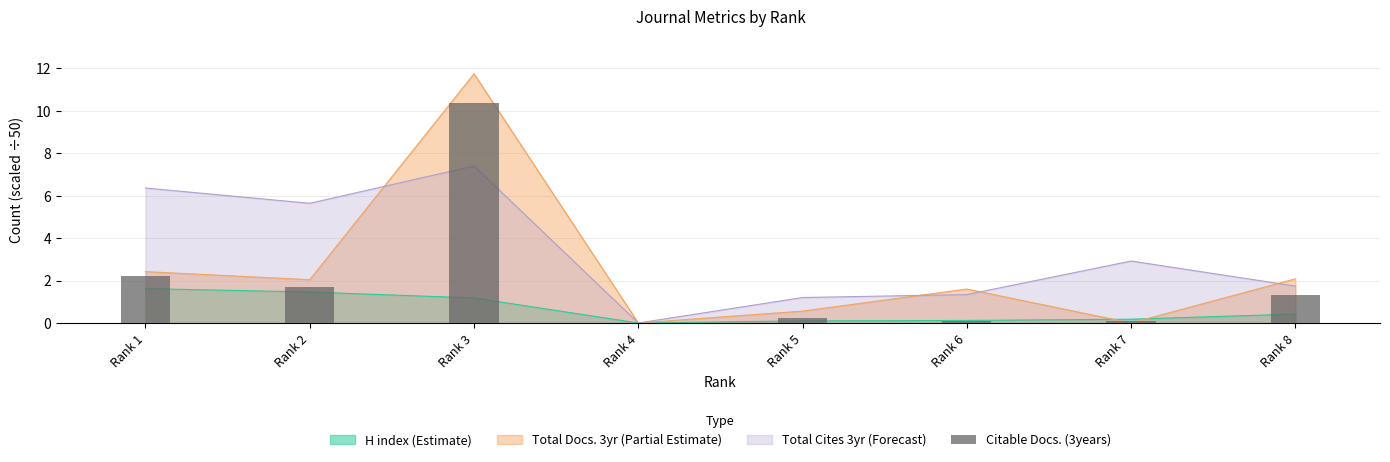

What is the sum of the values at Rank 7 and Rank 6?

0.2